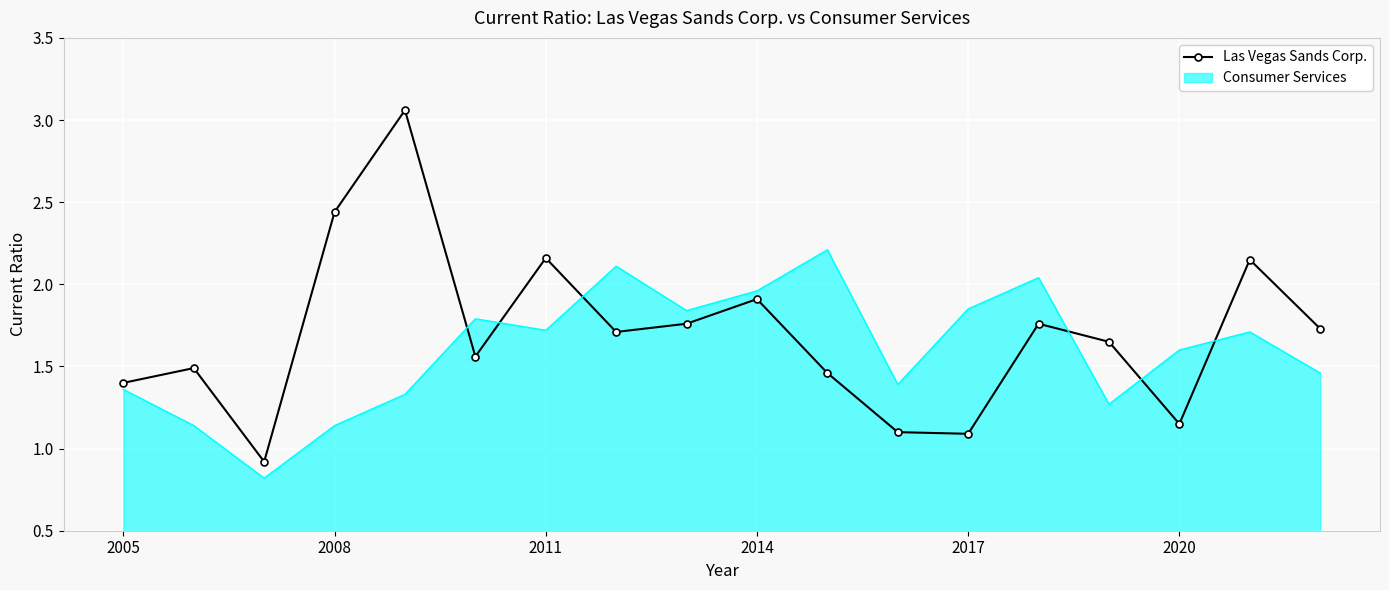

Which series has the largest range (max minus min)?

Las Vegas Sands Corp.